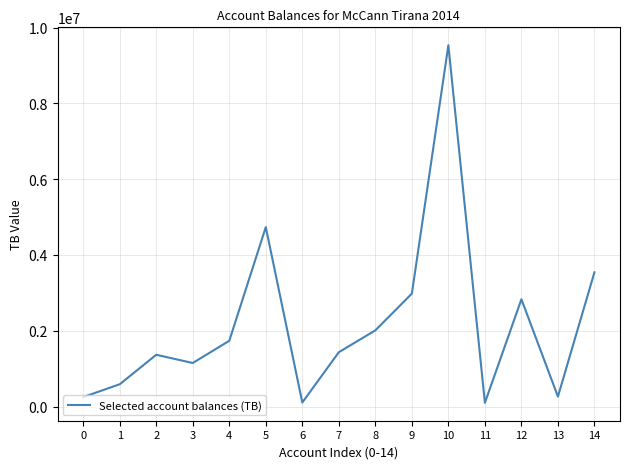

The value at 11 is 97500.0. True or false?

True